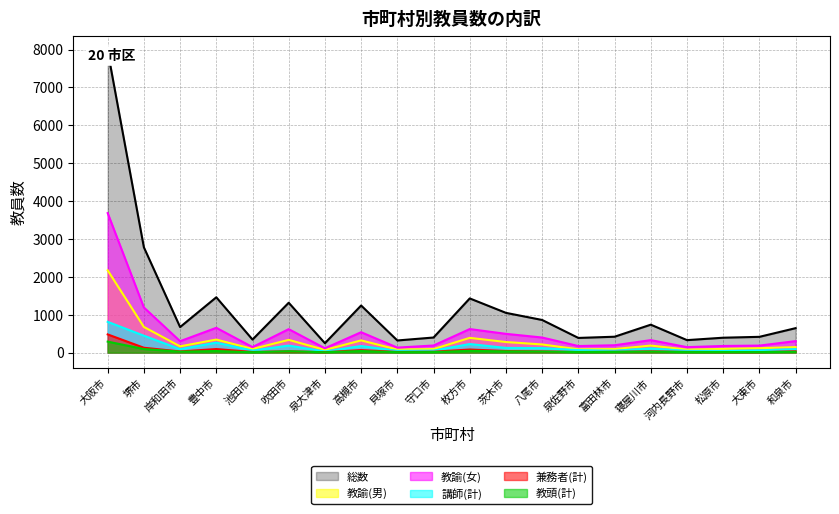

How many lines are shown in the chart?

6